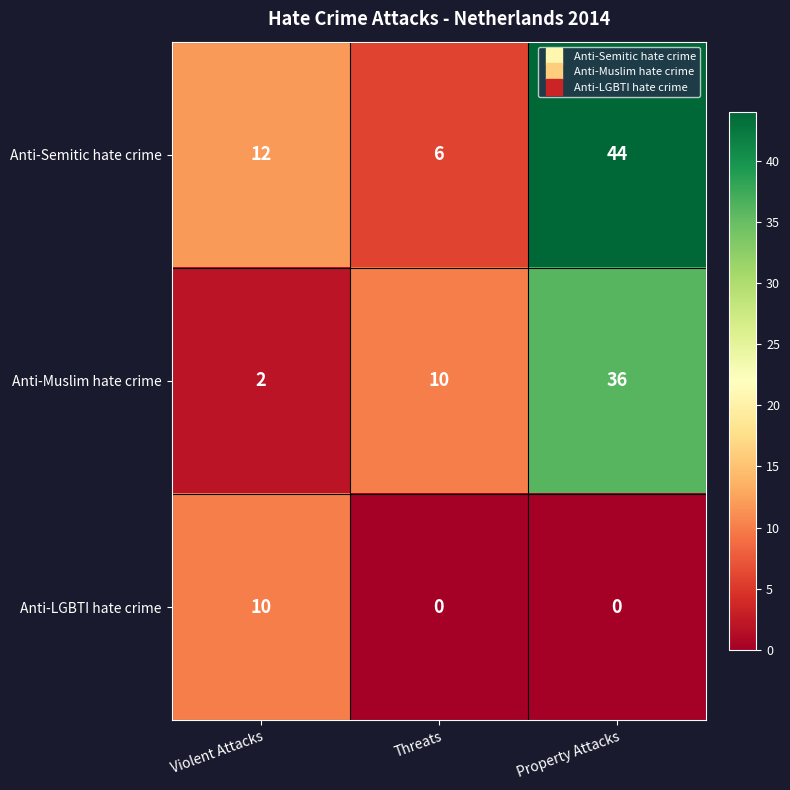

How many positive values does the Anti-LGBTI hate crime series have?

1